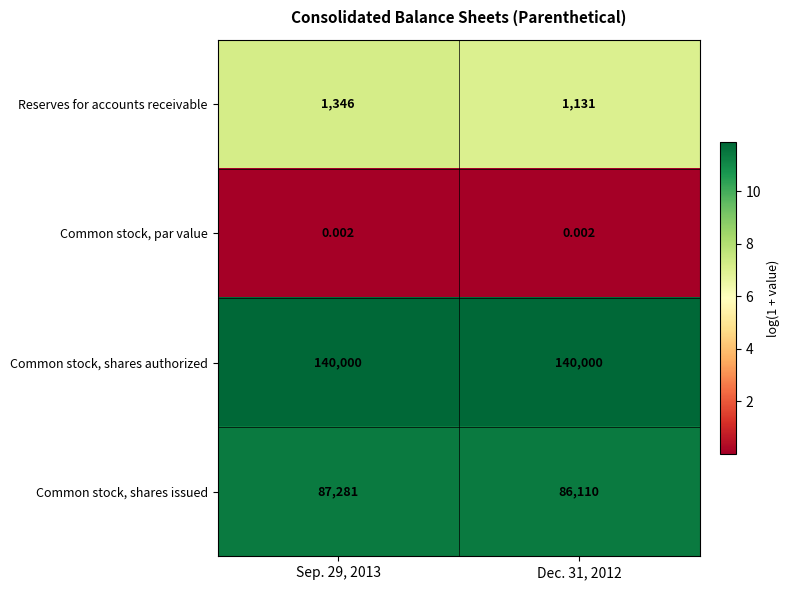

Is the value of Reserves for accounts receivable at Sep. 29, 2013 greater than the value of Common stock, par value at Sep. 29, 2013?

Yes